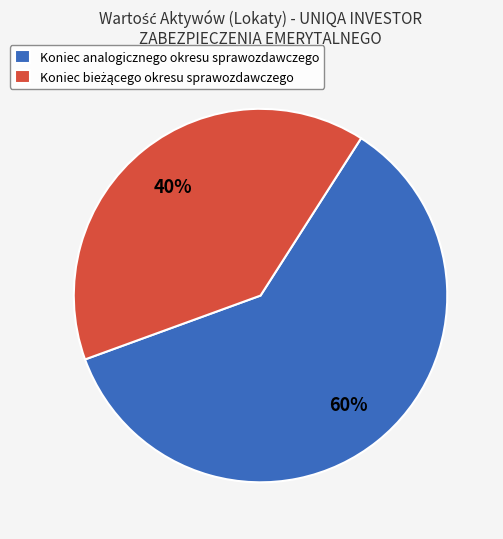

What is the majority slice?

Koniec analogicznego okresu sprawozdawczego